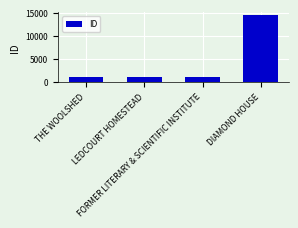

What is the ratio of the value at THE WOOLSHED to the value at LEDCOURT HOMESTEAD?

1.0